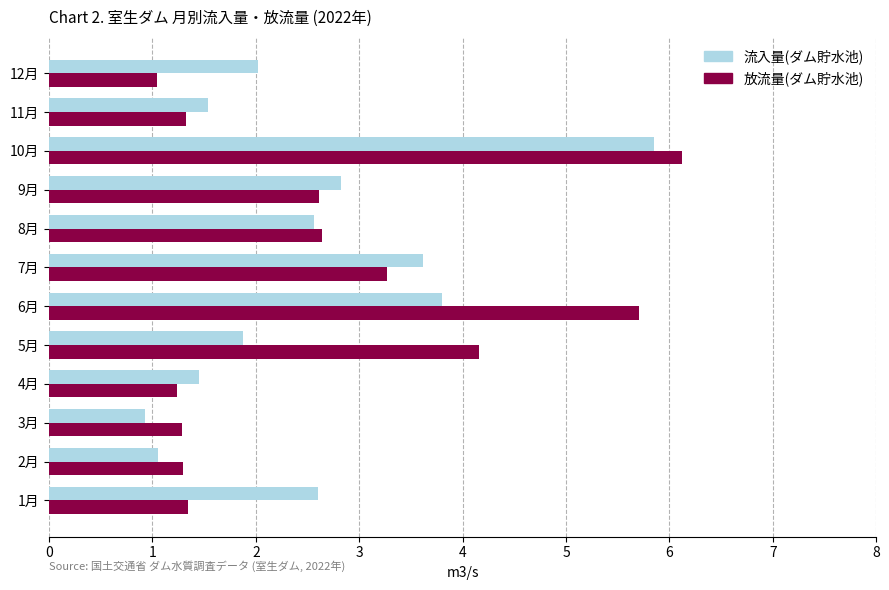

What is the minimum value shown in the chart?

0.9